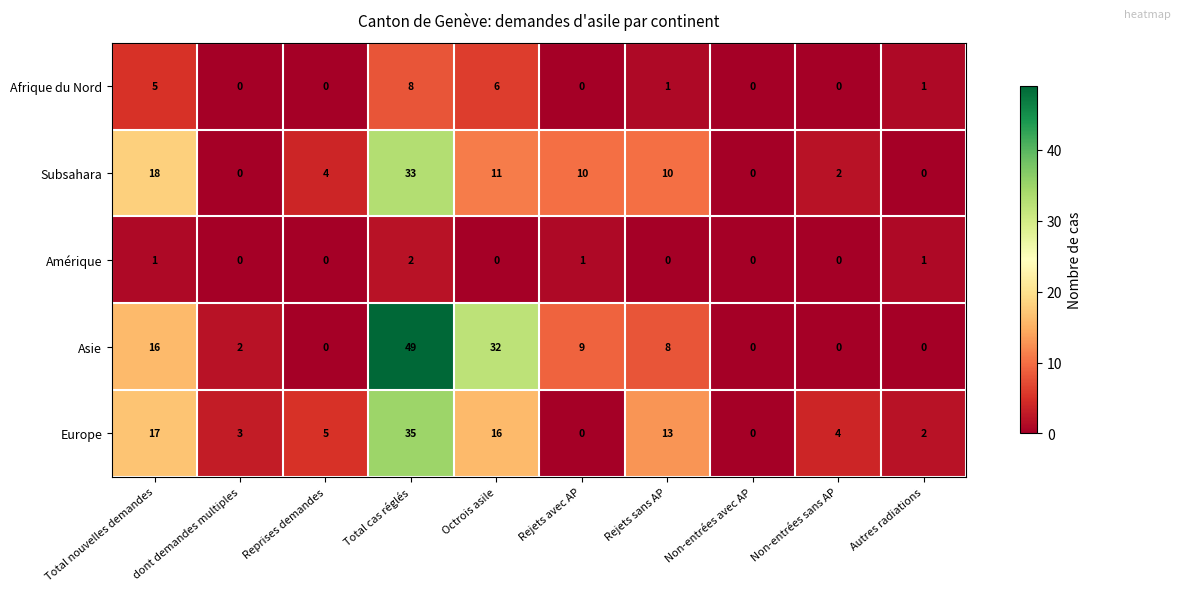

How many Amérique values are between 0 and 1?

9